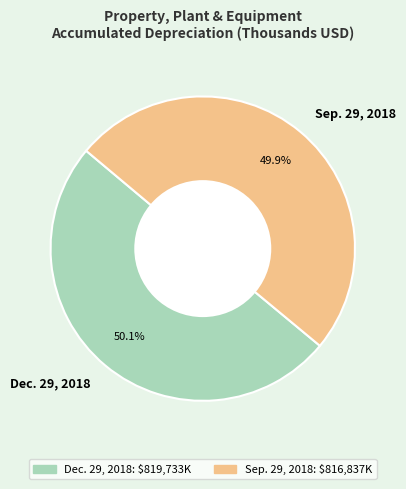

How many segments does this pie chart have?

2